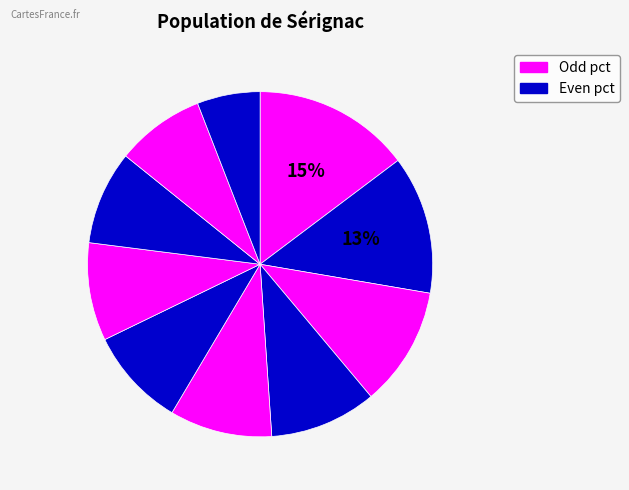

How many slices are in this pie chart?

10